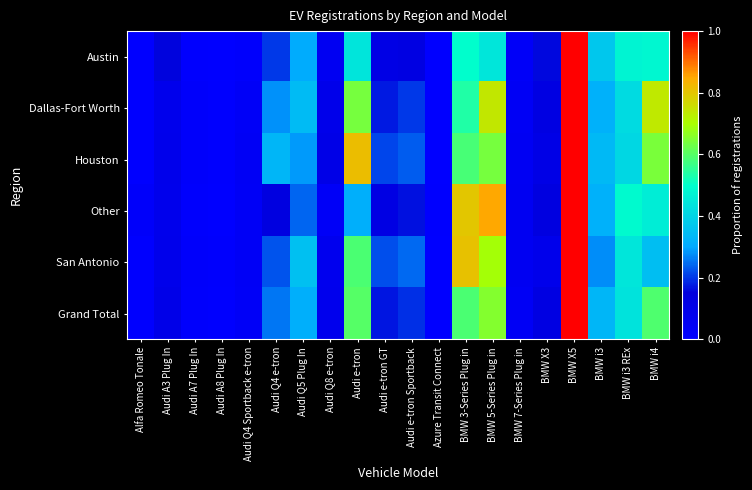

Reading left to right, transcribe all the data shown in this chart.

Austin: Alfa Romeo Tonale=0.0	Audi A3 Plug In=0.2	Audi A7 Plug In=0.0	Audi A8 Plug In=0.0	Audi Q4 Sportback e-tron=0.0	Audi Q4 e-tron=0.2	Audi Q5 Plug In=0.3	Audi Q8 e-tron=0.1	Audi e-tron=0.4	Audi e-tron GT=0.1	Audi e-tron Sportback=0.1	Azure Transit Connect=0.0	BMW 3-Series Plug in=0.5	BMW 5-Series Plug in=0.4	BMW 7-Series Plug in=0.0	BMW X3=0.2	BMW X5=1.0	BMW i3=0.4	BMW i3 REx=0.5	BMW i4=0.5
Dallas-Fort Worth: Alfa Romeo Tonale=0.0	Audi A3 Plug In=0.1	Audi A7 Plug In=0.0	Audi A8 Plug In=0.0	Audi Q4 Sportback e-tron=0.0	Audi Q4 e-tron=0.3	Audi Q5 Plug In=0.3	Audi Q8 e-tron=0.1	Audi e-tron=0.6	Audi e-tron GT=0.2	Audi e-tron Sportback=0.2	Azure Transit Connect=0.0	BMW 3-Series Plug in=0.5	BMW 5-Series Plug in=0.7	BMW 7-Series Plug in=0.0	BMW X3=0.1	BMW X5=1.0	BMW i3=0.3	BMW i3 REx=0.4	BMW i4=0.7
Houston: Alfa Romeo Tonale=0.0	Audi A3 Plug In=0.1	Audi A7 Plug In=0.0	Audi A8 Plug In=0.0	Audi Q4 Sportback e-tron=0.0	Audi Q4 e-tron=0.3	Audi Q5 Plug In=0.3	Audi Q8 e-tron=0.1	Audi e-tron=0.8	Audi e-tron GT=0.2	Audi e-tron Sportback=0.2	Azure Transit Connect=0.0	BMW 3-Series Plug in=0.6	BMW 5-Series Plug in=0.6	BMW 7-Series Plug in=0.1	BMW X3=0.1	BMW X5=1.0	BMW i3=0.3	BMW i3 REx=0.4	BMW i4=0.6
Other: Alfa Romeo Tonale=0.0	Audi A3 Plug In=0.1	Audi A7 Plug In=0.0	Audi A8 Plug In=0.0	Audi Q4 Sportback e-tron=0.0	Audi Q4 e-tron=0.1	Audi Q5 Plug In=0.2	Audi Q8 e-tron=0.0	Audi e-tron=0.3	Audi e-tron GT=0.1	Audi e-tron Sportback=0.2	Azure Transit Connect=0.0	BMW 3-Series Plug in=0.8	BMW 5-Series Plug in=0.9	BMW 7-Series Plug in=0.1	BMW X3=0.1	BMW X5=1.0	BMW i3=0.3	BMW i3 REx=0.5	BMW i4=0.5
San Antonio: Alfa Romeo Tonale=0.0	Audi A3 Plug In=0.1	Audi A7 Plug In=0.0	Audi A8 Plug In=0.0	Audi Q4 Sportback e-tron=0.0	Audi Q4 e-tron=0.2	Audi Q5 Plug In=0.4	Audi Q8 e-tron=0.1	Audi e-tron=0.6	Audi e-tron GT=0.2	Audi e-tron Sportback=0.2	Azure Transit Connect=0.0	BMW 3-Series Plug in=0.8	BMW 5-Series Plug in=0.7	BMW 7-Series Plug in=0.1	BMW X3=0.1	BMW X5=1.0	BMW i3=0.3	BMW i3 REx=0.4	BMW i4=0.4
Grand Total: Alfa Romeo Tonale=0.0	Audi A3 Plug In=0.1	Audi A7 Plug In=0.0	Audi A8 Plug In=0.0	Audi Q4 Sportback e-tron=0.0	Audi Q4 e-tron=0.3	Audi Q5 Plug In=0.3	Audi Q8 e-tron=0.1	Audi e-tron=0.6	Audi e-tron GT=0.2	Audi e-tron Sportback=0.2	Azure Transit Connect=0.0	BMW 3-Series Plug in=0.6	BMW 5-Series Plug in=0.7	BMW 7-Series Plug in=0.0	BMW X3=0.1	BMW X5=1.0	BMW i3=0.3	BMW i3 REx=0.4	BMW i4=0.6